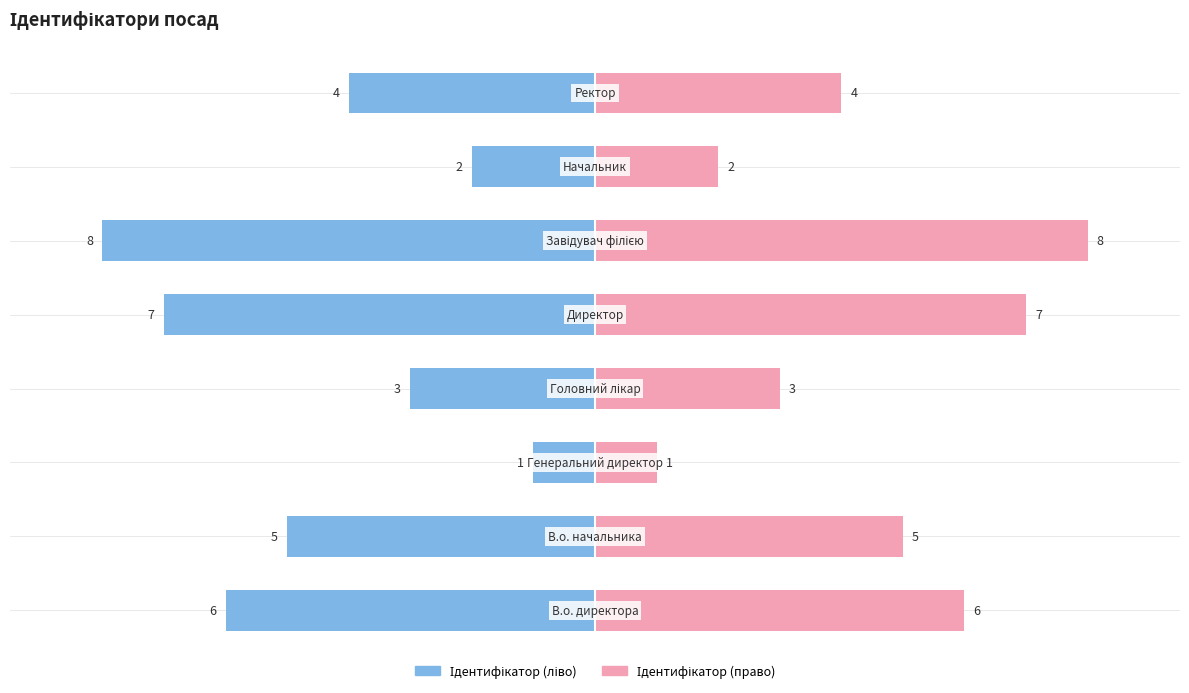

True or false: Ідентифікатор (ліво) has a value of -2 at −5.0.

False